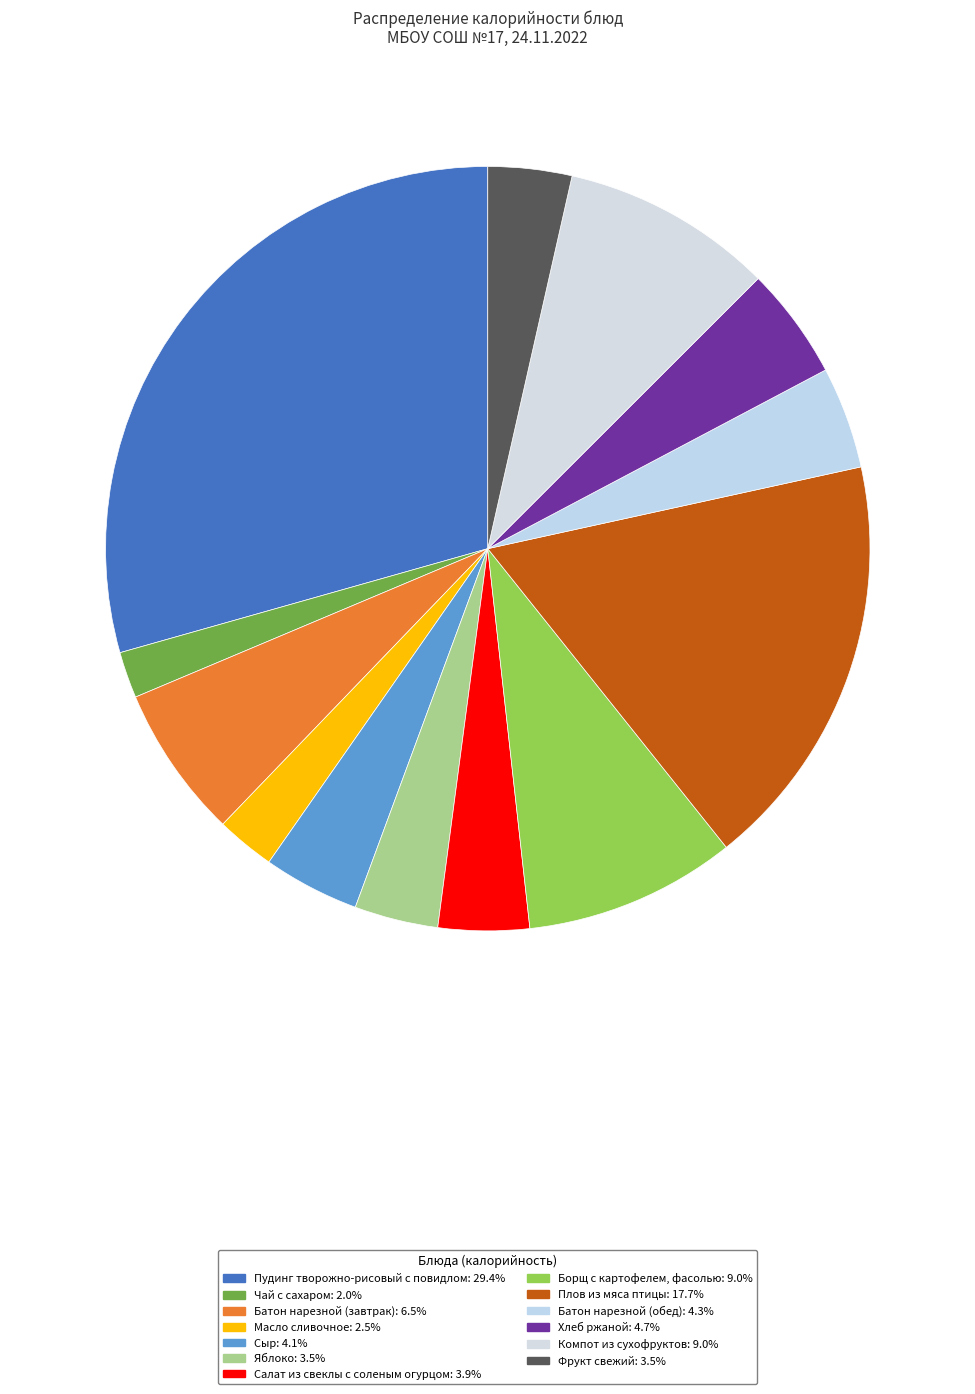

To the nearest percent, what is the average slice percentage?

8%